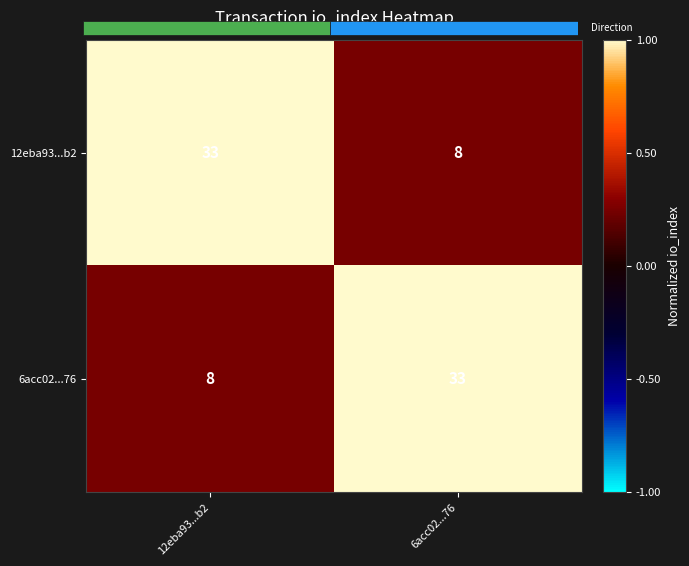

The value of 6acc02...76 at 6acc02...76 is 0.3. True or false?

False